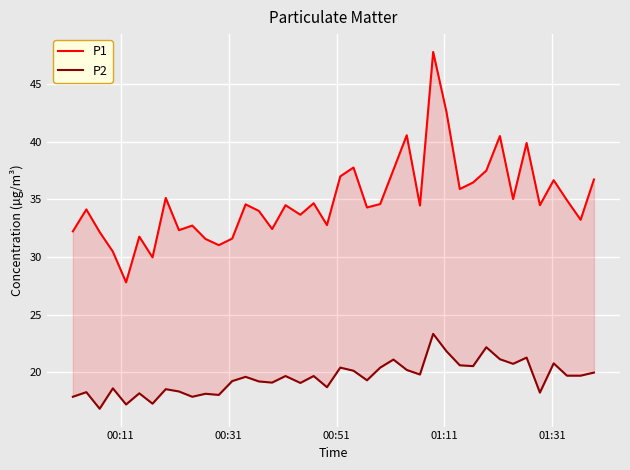

Which series has the largest total across all categories?

P1